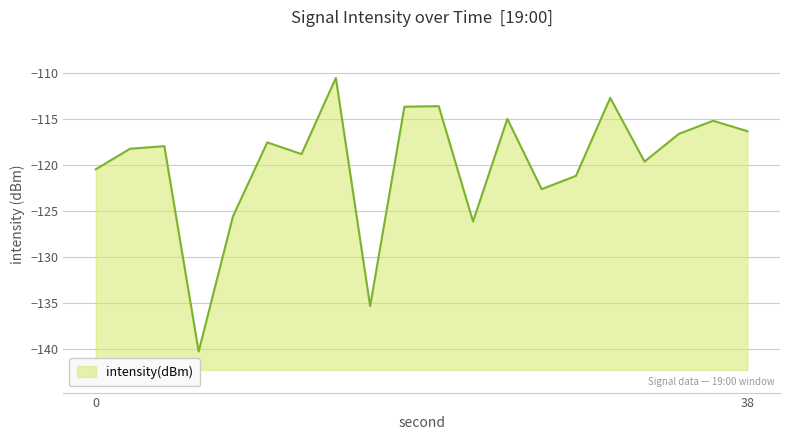

Which label corresponds to the largest value in the chart?

14